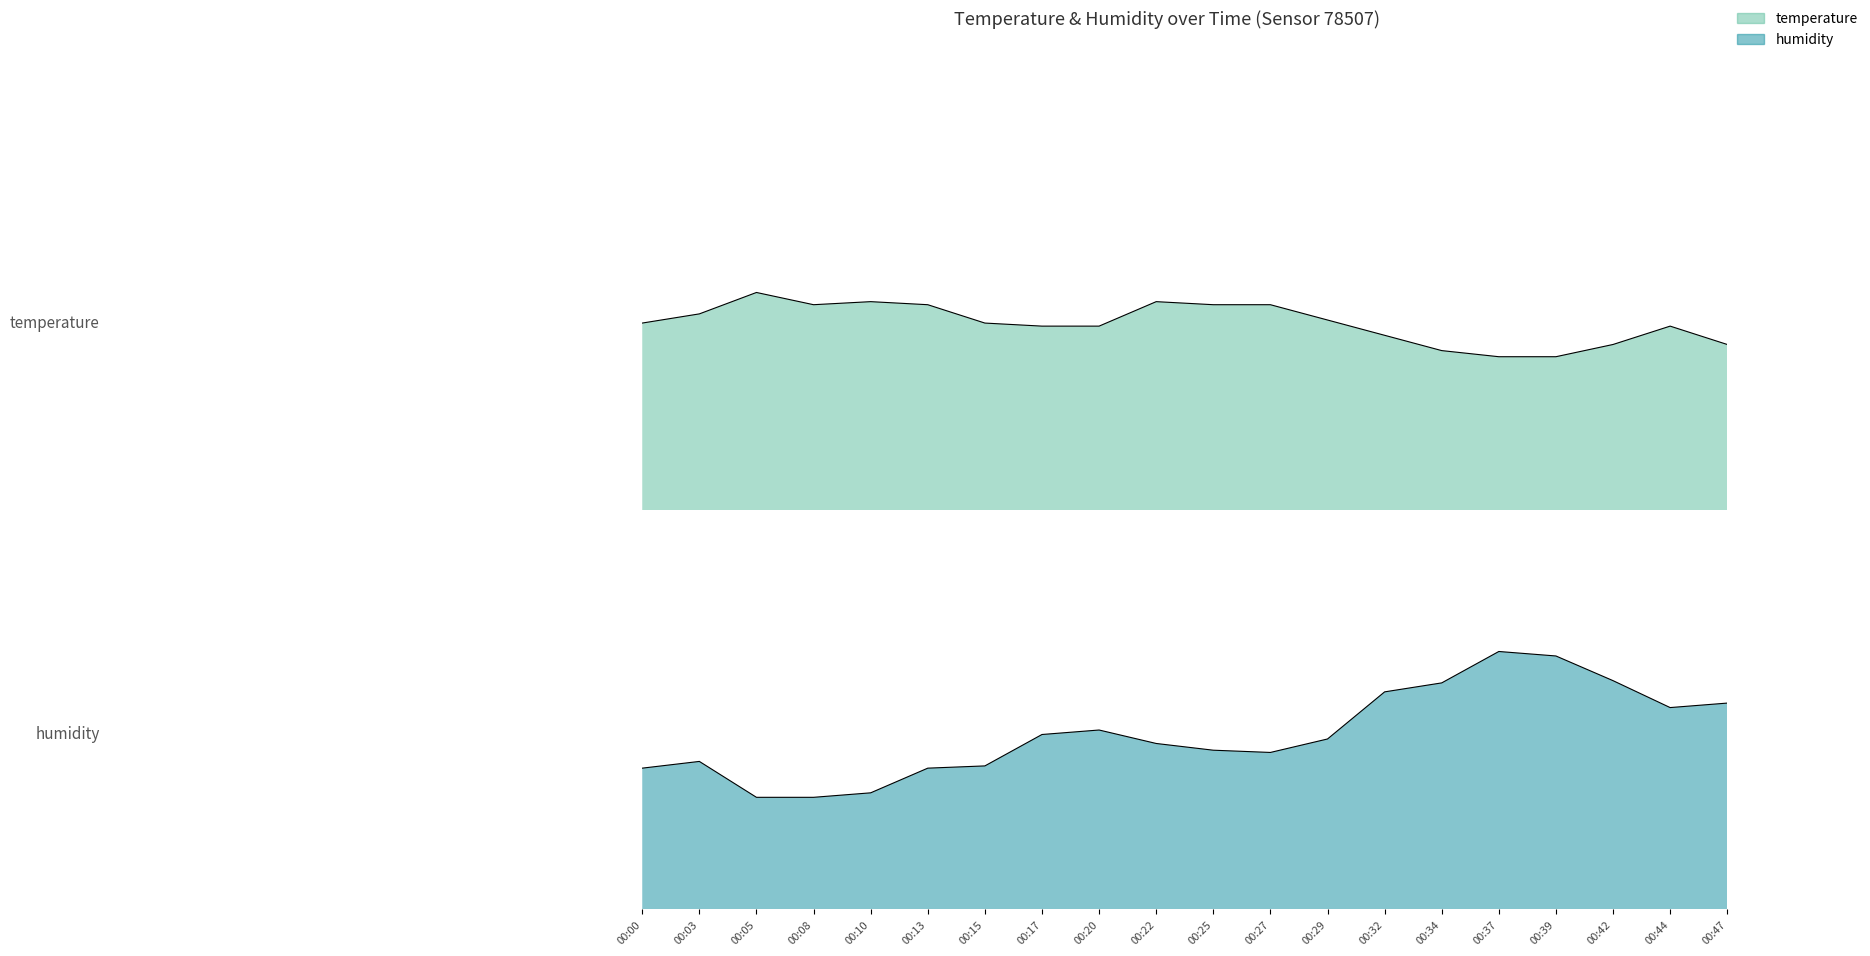

How many distinct data groups are displayed?

2